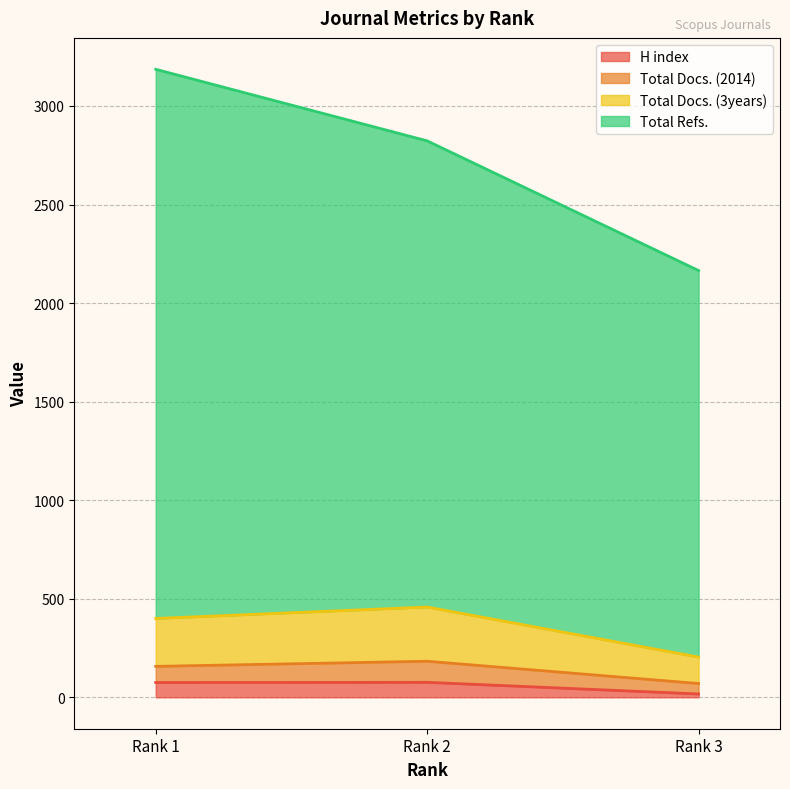

Read the H index value at Rank 1, to the nearest 5.

75